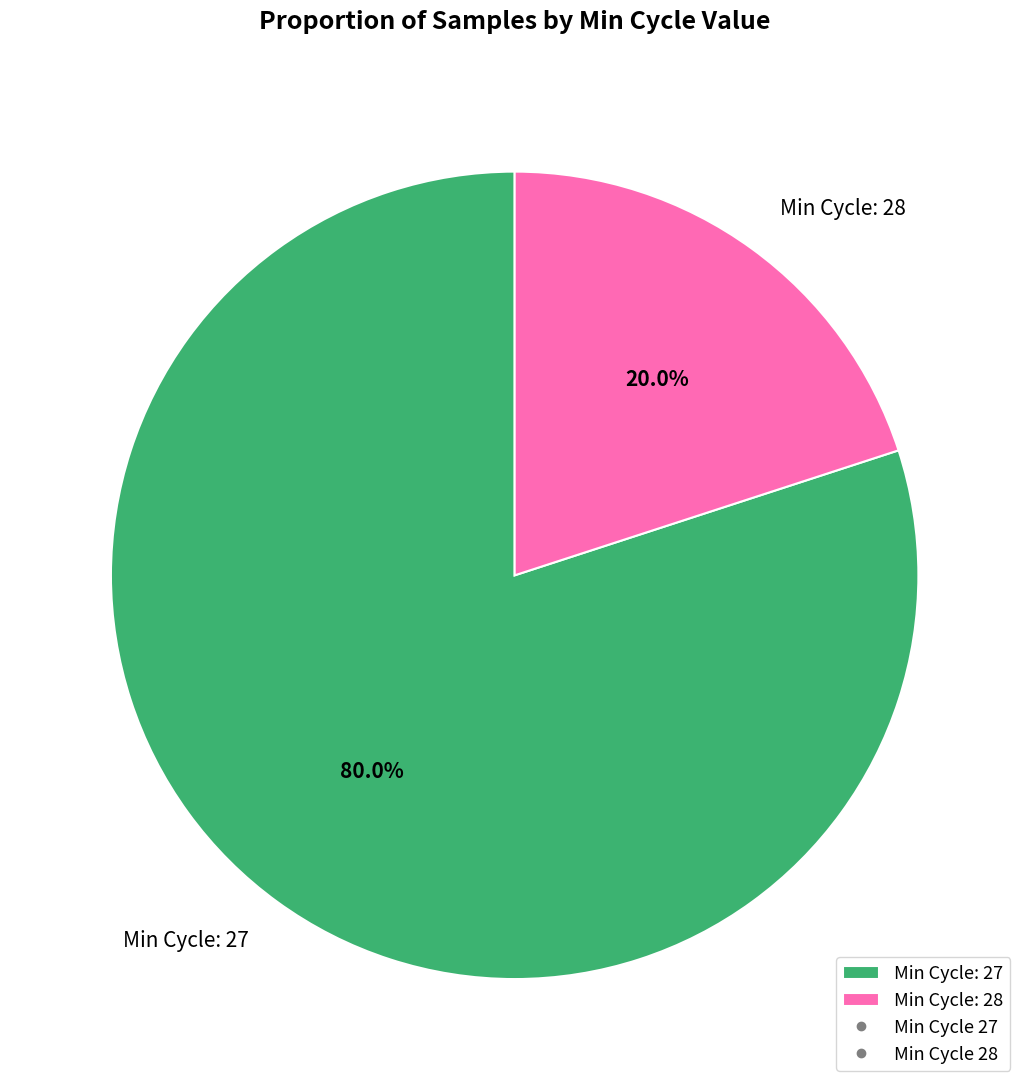

Between Min Cycle: 28 and Min Cycle: 27, which is larger?

Min Cycle: 27